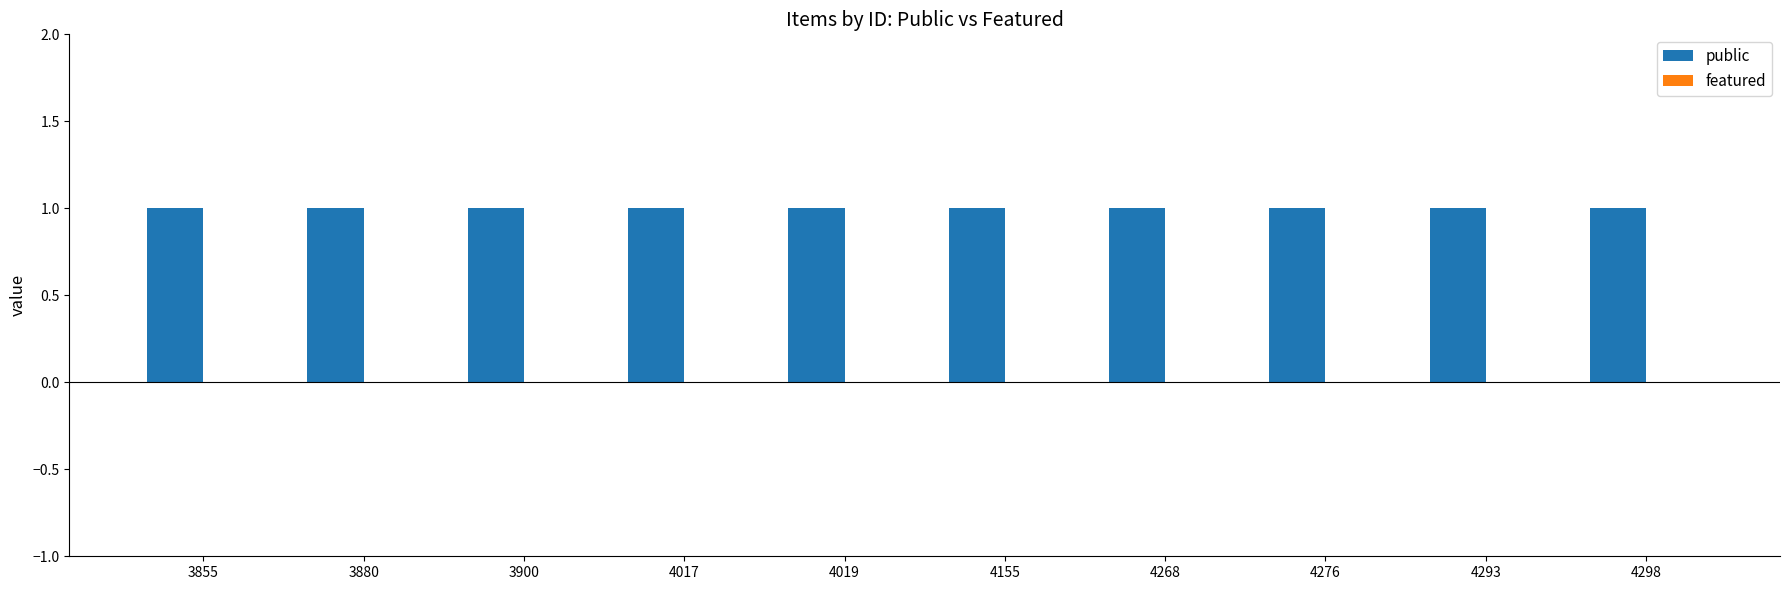

Is the value of public at 4276 greater than the value of featured at 4017?

Yes